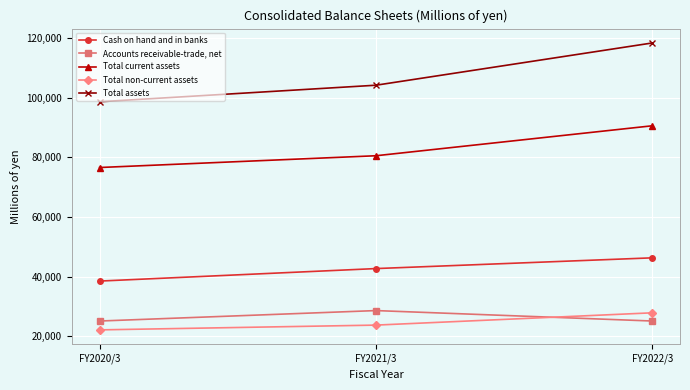

What is the spread (max minus min) of values at FY2020/3?

76600